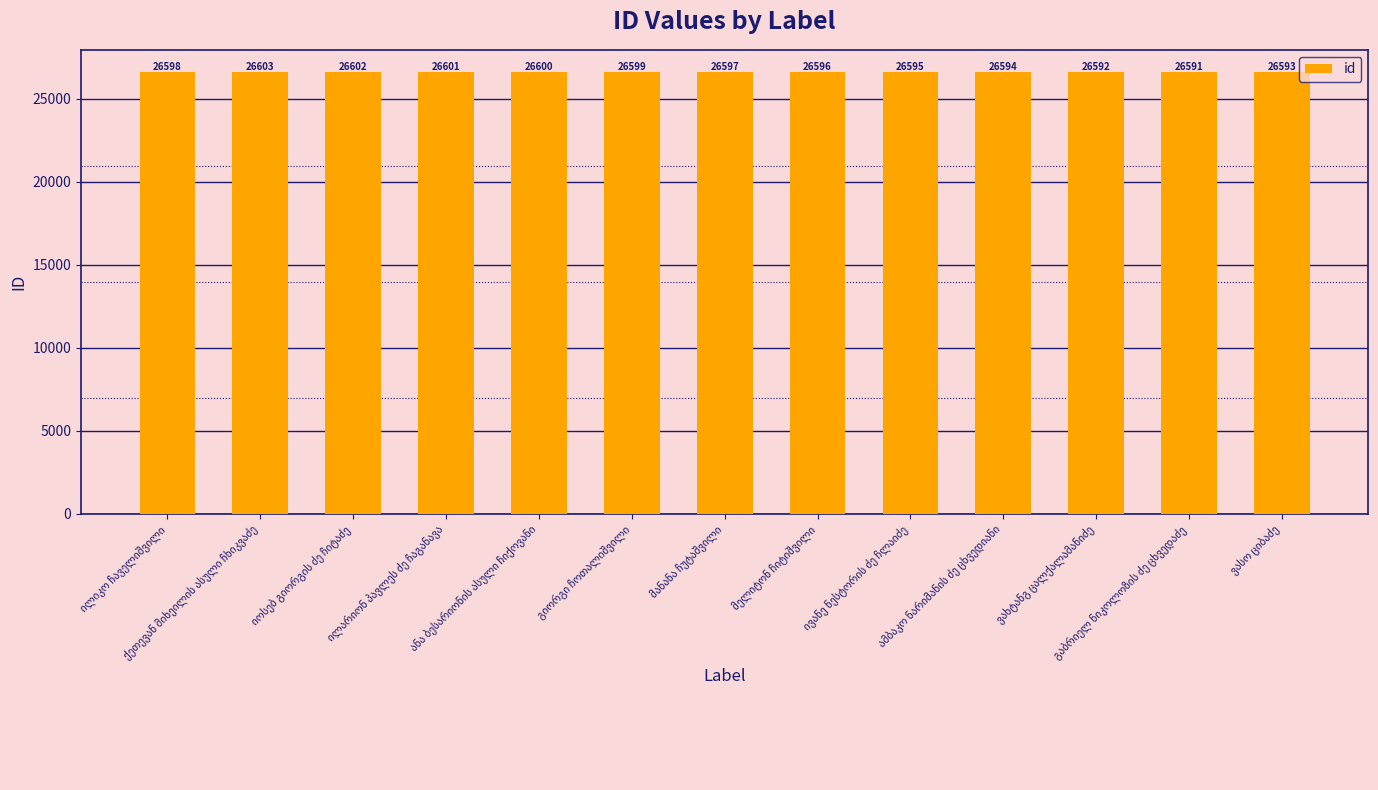

What is the average value?

26597